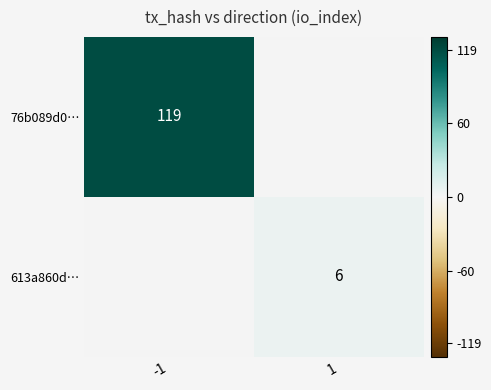

Is it true that 76b089d0… equals 195 at -1?

False